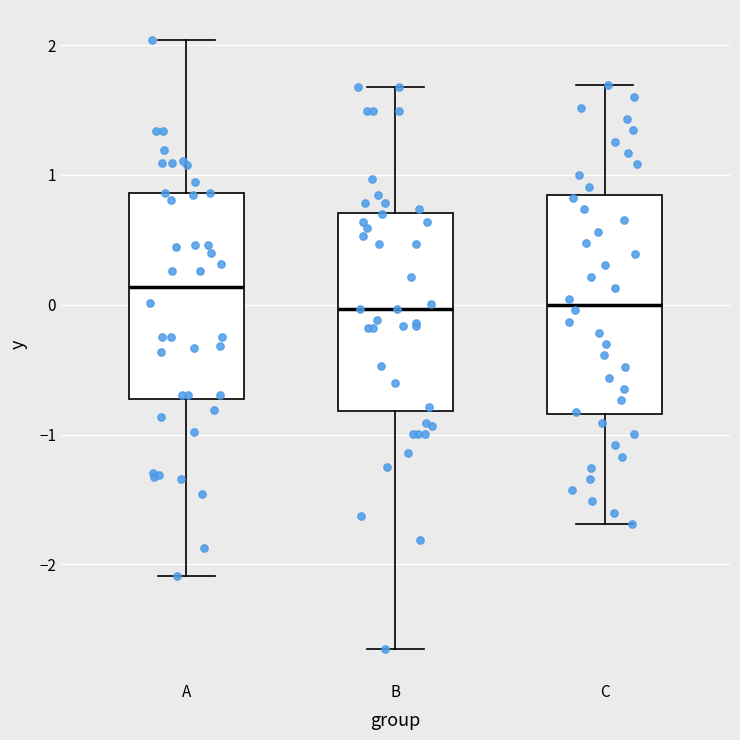

Reading left to right, read every box against the y-axis: the position of its median line, the range the box covers, and the ends of its whiskers. The values are not printed on the chart, so give them approximately, as read against the axis.

A: median 0.1, box -0.7 to 0.9, whiskers -2.1 to 2.0
B: median 0.0, box -0.8 to 0.7, whiskers -2.6 to 1.7
C: median 0.0, box -0.8 to 0.8, whiskers -1.7 to 1.7